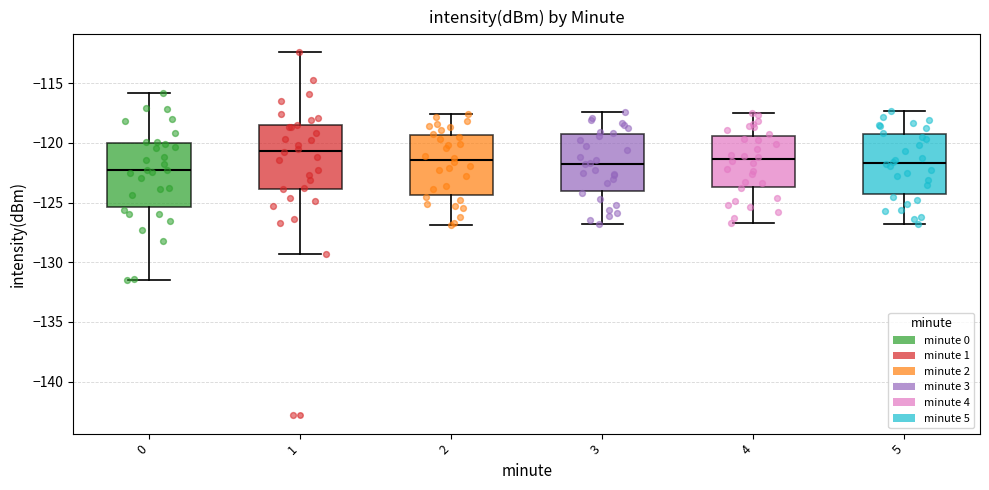

Which box's median line is the highest?

1